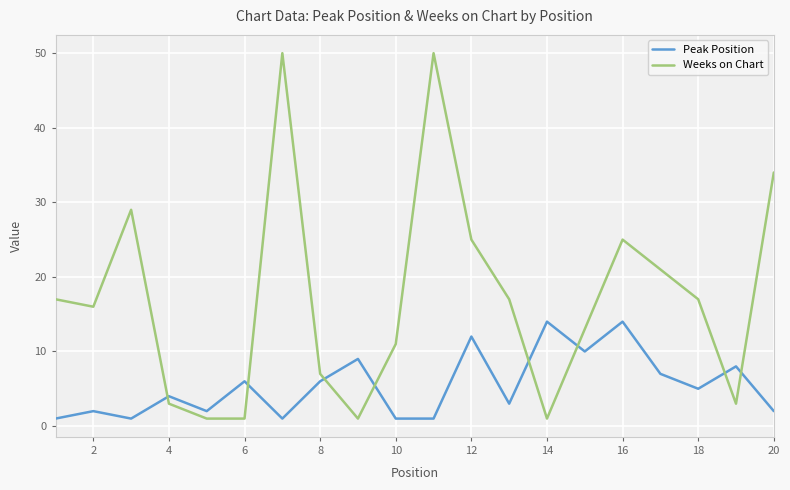

What is the difference between the maximum and minimum values in the Weeks on Chart series?

49